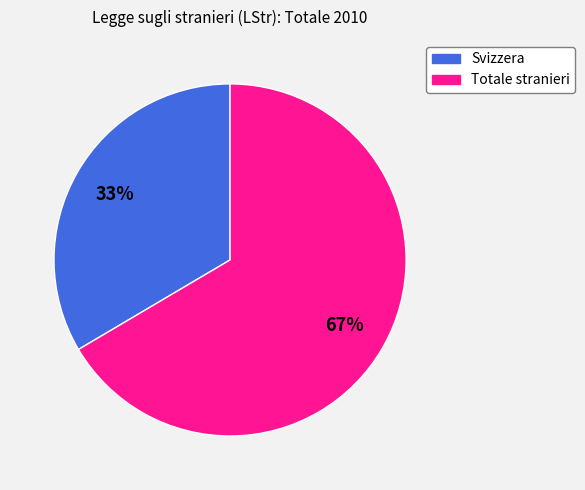

What percentage is the Svizzera slice, to the nearest percent?

33%